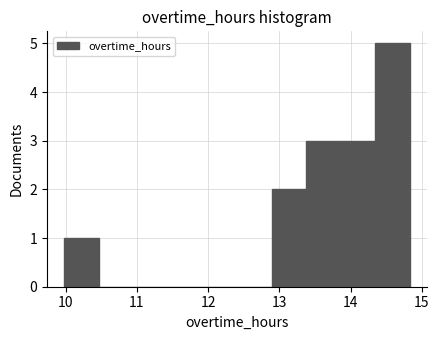

Reading left to right, list every bar in this chart as the range it spans on the x-axis followed by its height. Neither the bar edges nor the heights are printed on the chart, so give them approximately, as read against the axes.

10.0 to 10.5: 1
10.5 to 11.0: 0
11.0 to 11.4: 0
11.4 to 11.9: 0
11.9 to 12.4: 0
12.4 to 12.9: 0
12.9 to 13.4: 2
13.4 to 13.9: 3
13.9 to 14.3: 3
14.3 to 14.8: 5